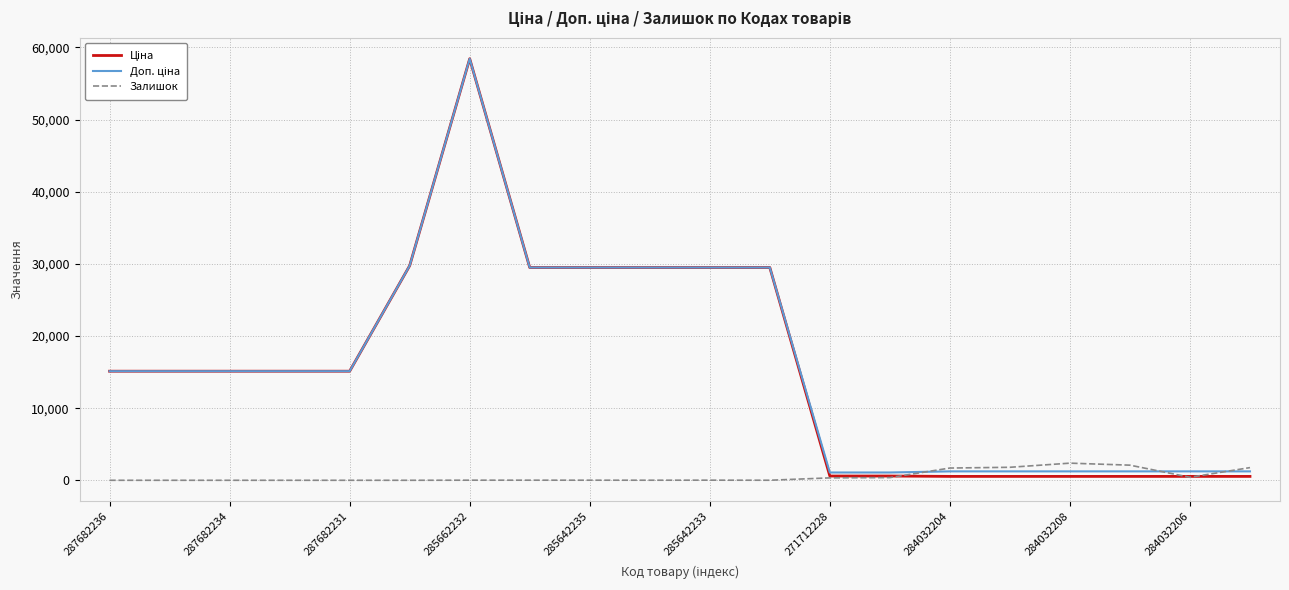

How many categories are shown in the chart?

20